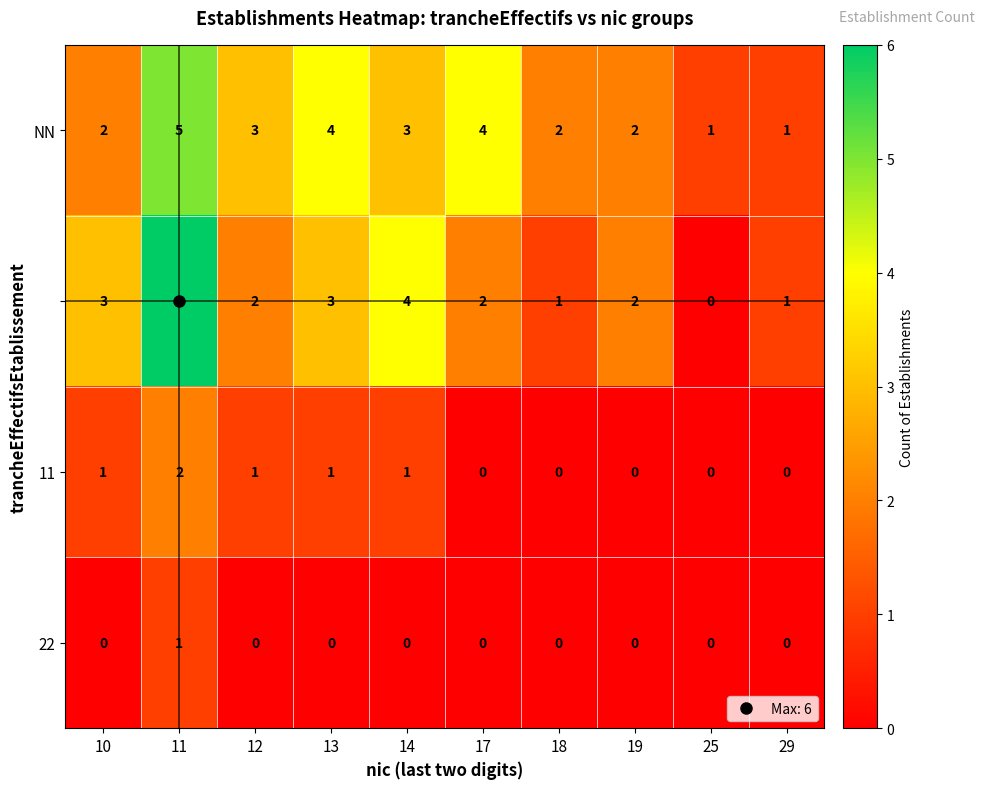

What is the difference between the highest and lowest values at 17?

4